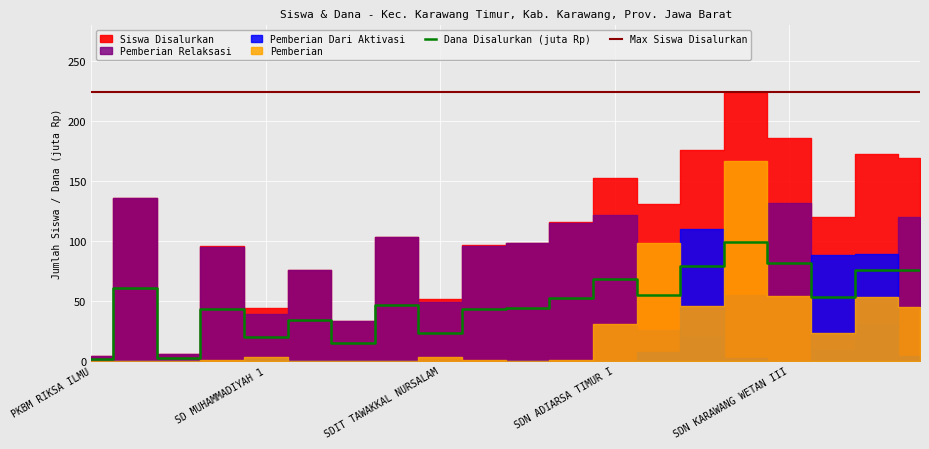

True or false: Max Siswa Disalurkan and Dana Disalurkan (juta Rp) cross at least once.

False